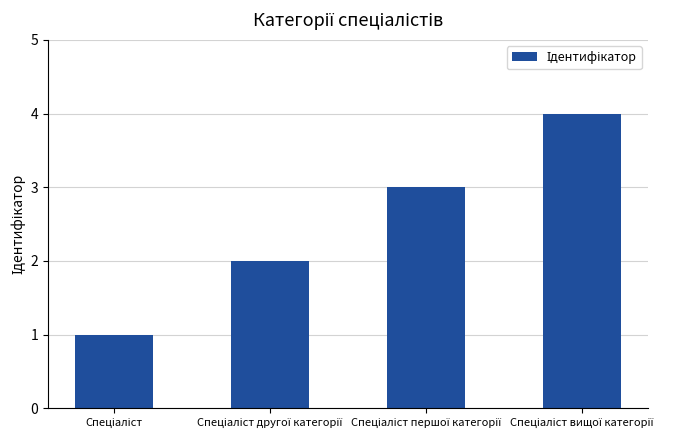

What is the greatest value displayed?

4